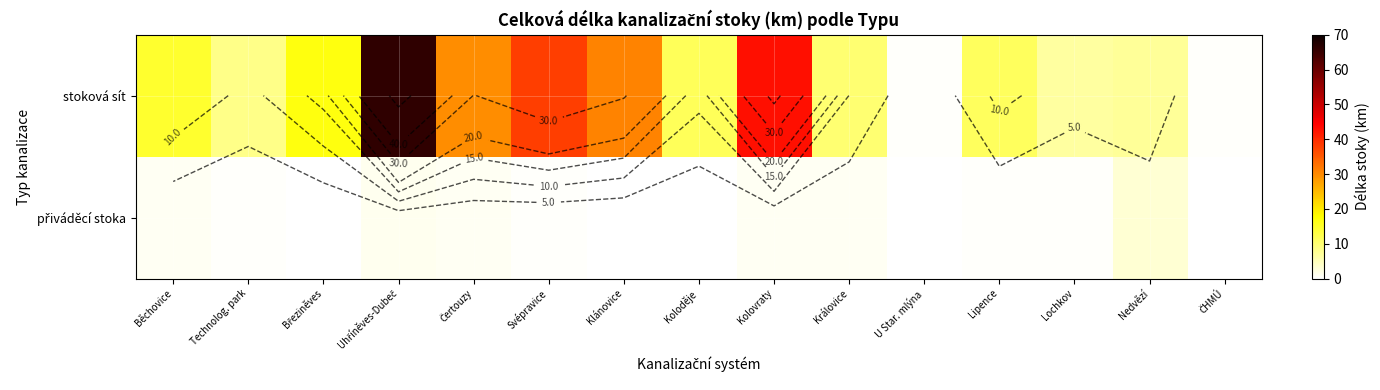

Rank the categories by přiváděcí stoka value from lowest to highest.

Klánovice, Koloděje, ČHMÚ, Březiněves, U Star. mlýna, Lipence, Technolog. park, Svépravice, Lochkov, Běchovice, Královice, Čertouzy, Kolovraty, Uhříněves-Dubeč, Nedvězí